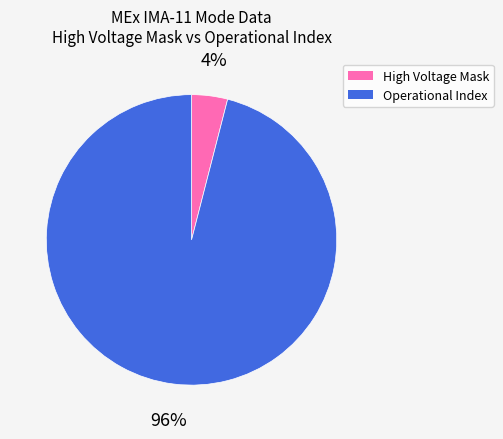

To the nearest percent, what is the average slice percentage?

50%